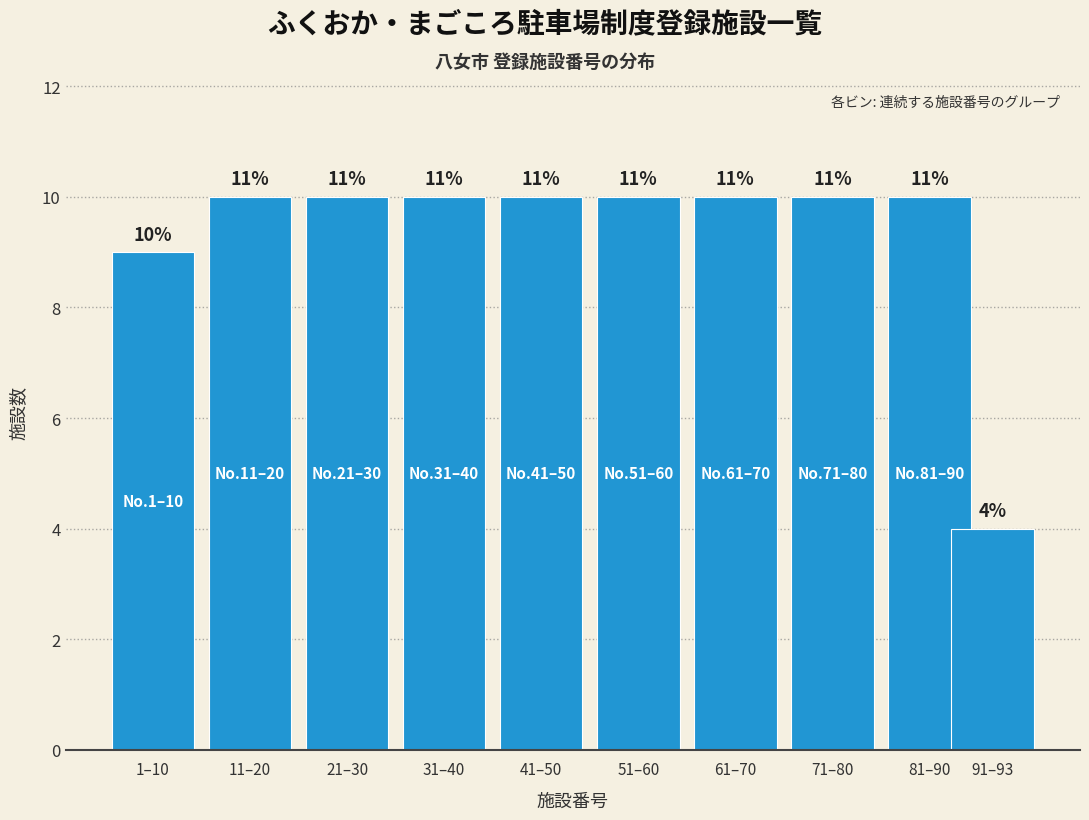

How many bars are there in total?

10